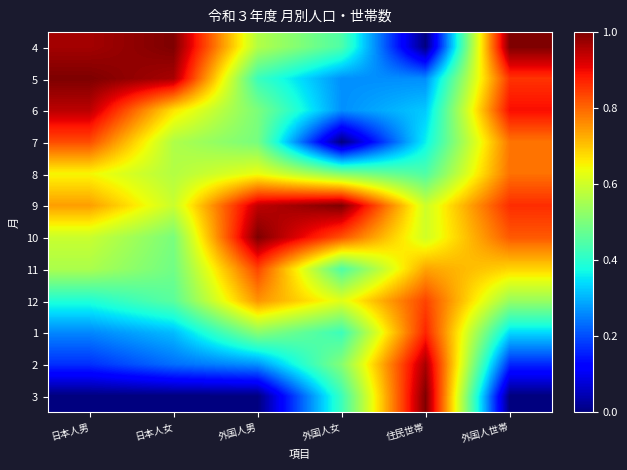

What is the greatest value displayed?

1.0